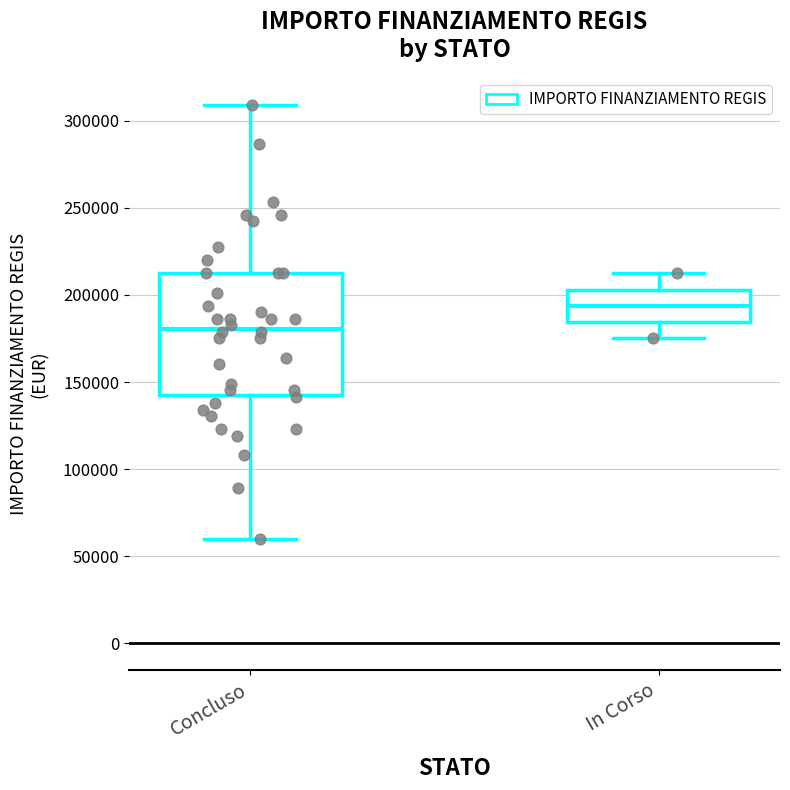

Reading left to right, read every box against the y-axis: the position of its median line, the range the box covers, and the ends of its whiskers. The values are not printed on the chart, so give them approximately, as read against the axis.

Concluso: median 180000, box 145000 to 210000, whiskers 60000 to 310000
In Corso: median 195000, box 185000 to 205000, whiskers 175000 to 210000